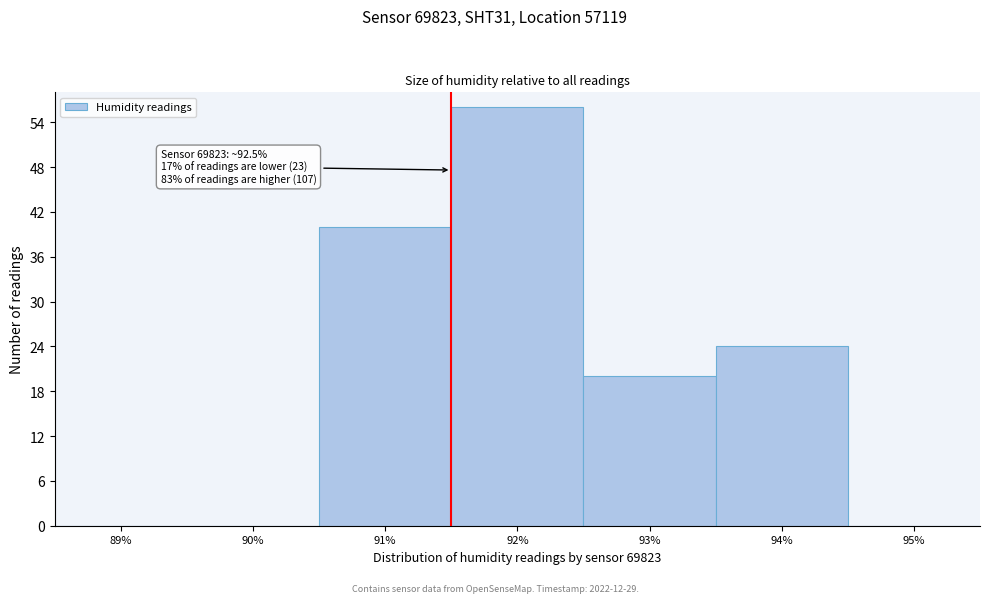

Reading right to left, list all the values displayed in this chart.

95%=0	94%=24	93%=20	92%=56	91%=40	90%=0	89%=0